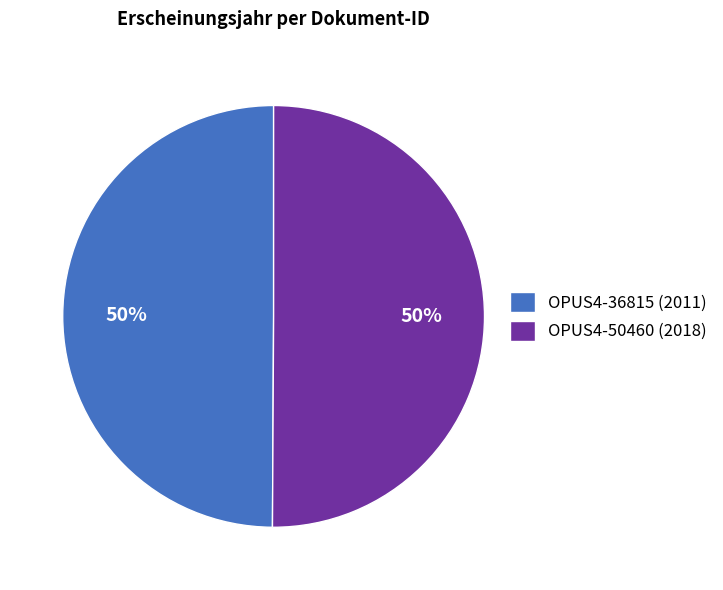

To the nearest percent, what percentage of the pie is OPUS4-50460 (2018)?

50%